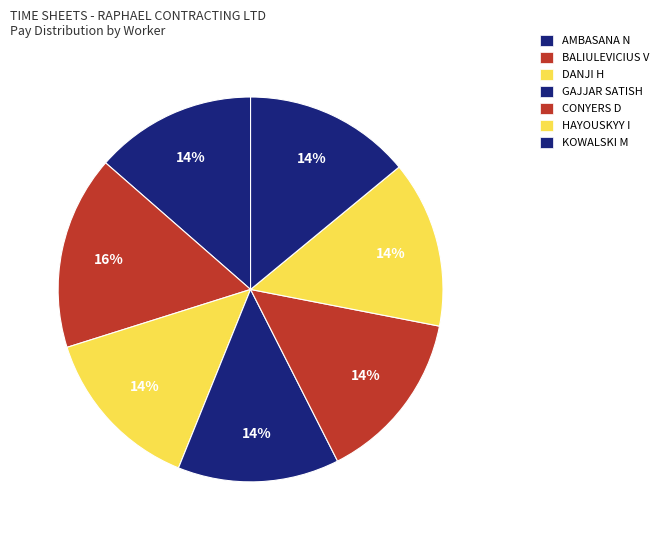

To the nearest percent, what is the combined percentage of KOWALSKI M and BALIULEVICIUS V?

30%